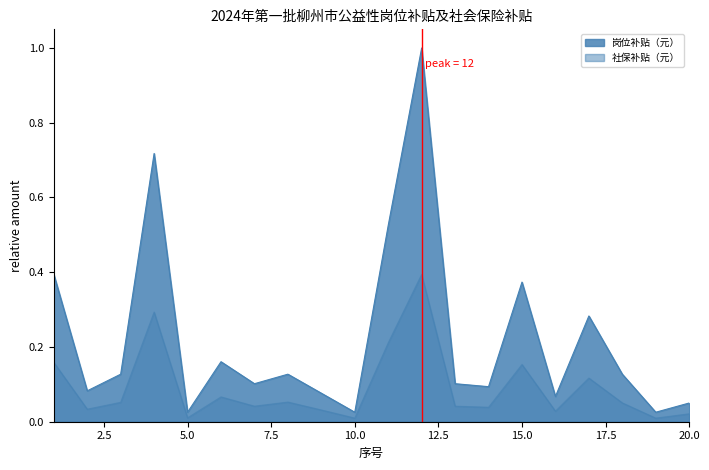

The 岗位补贴（元） series shows 0.0 at 14. True or false?

False